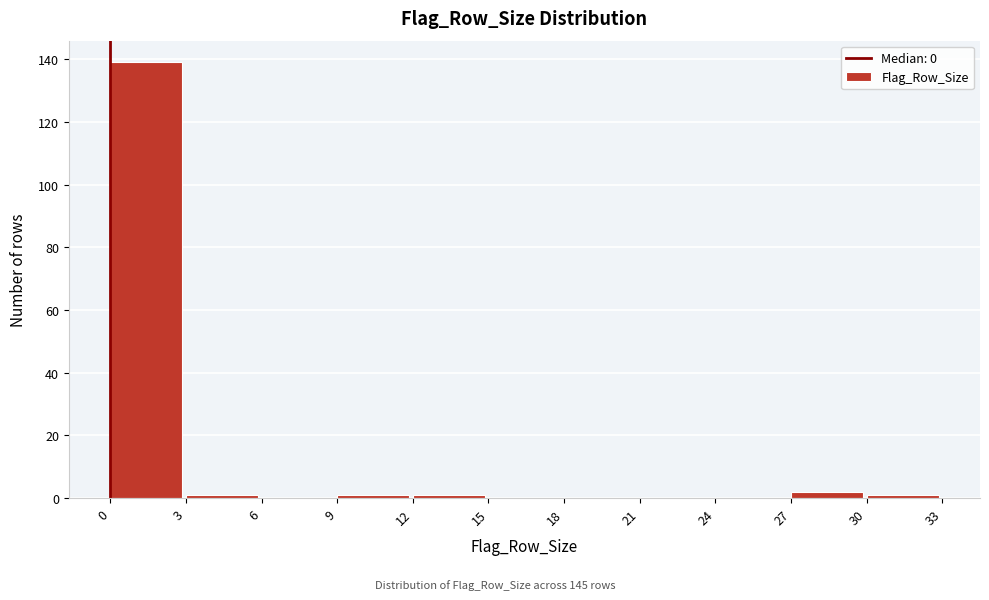

Over which range of the x-axis is the bar tallest?

0 to 3